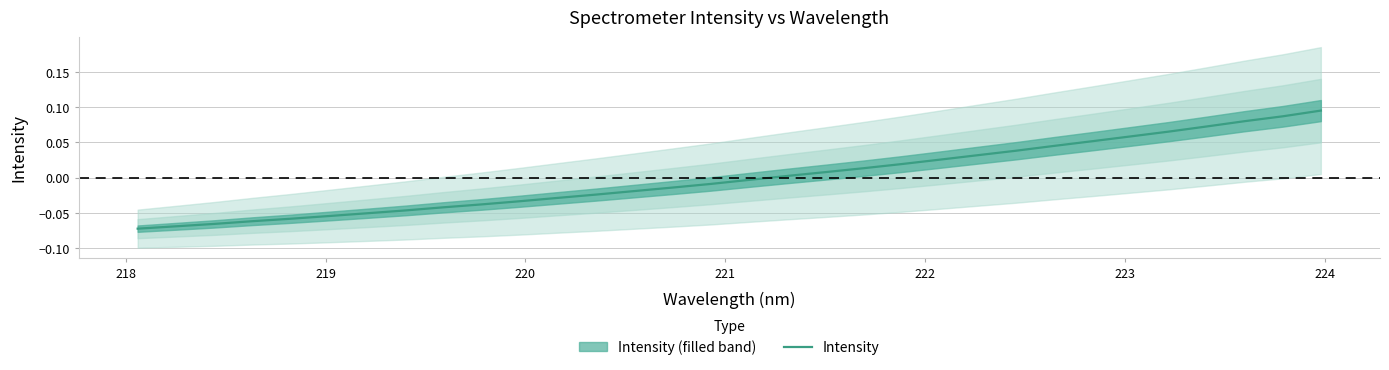

Does the chart display data point markers on the line(s)?

No